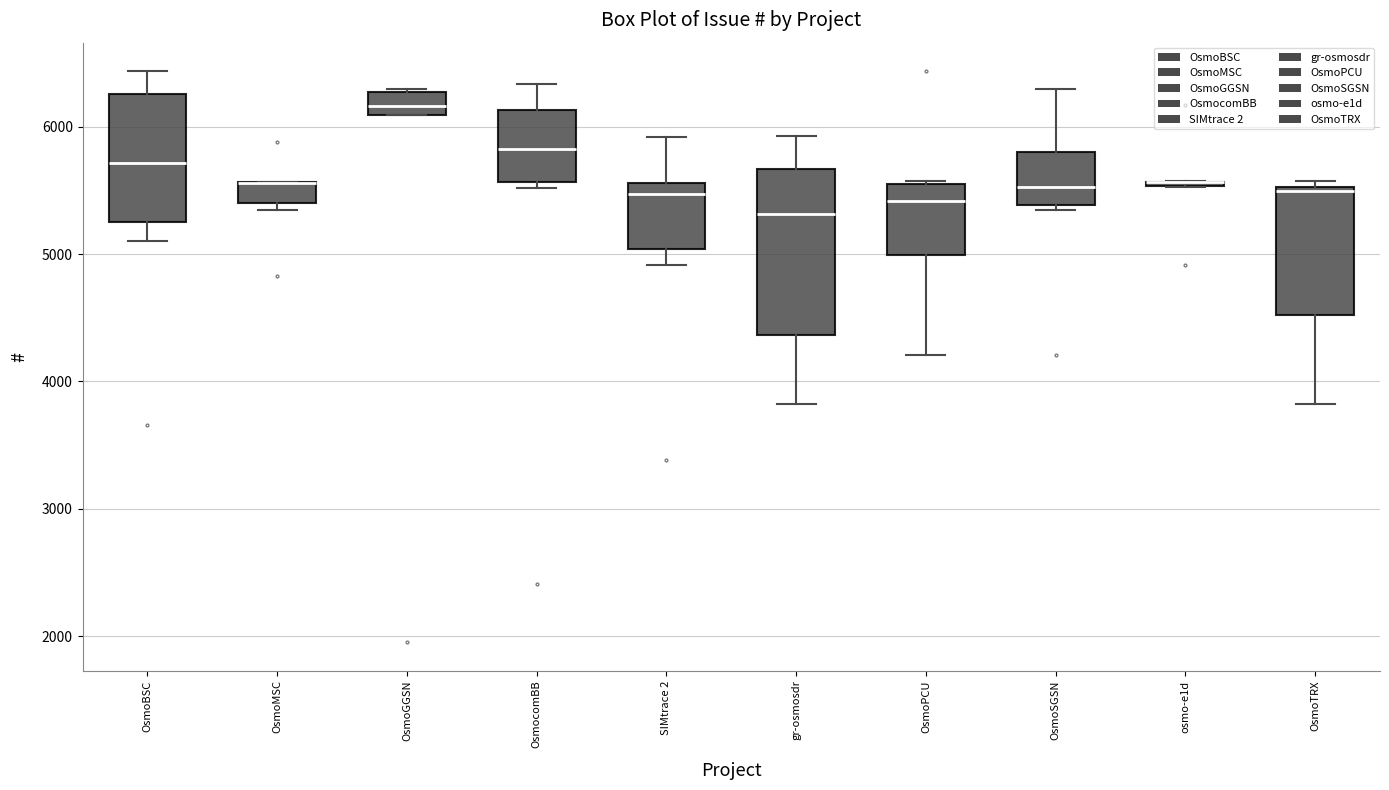

Which box is the tallest, from its lower edge to its upper edge?

gr-osmosdr